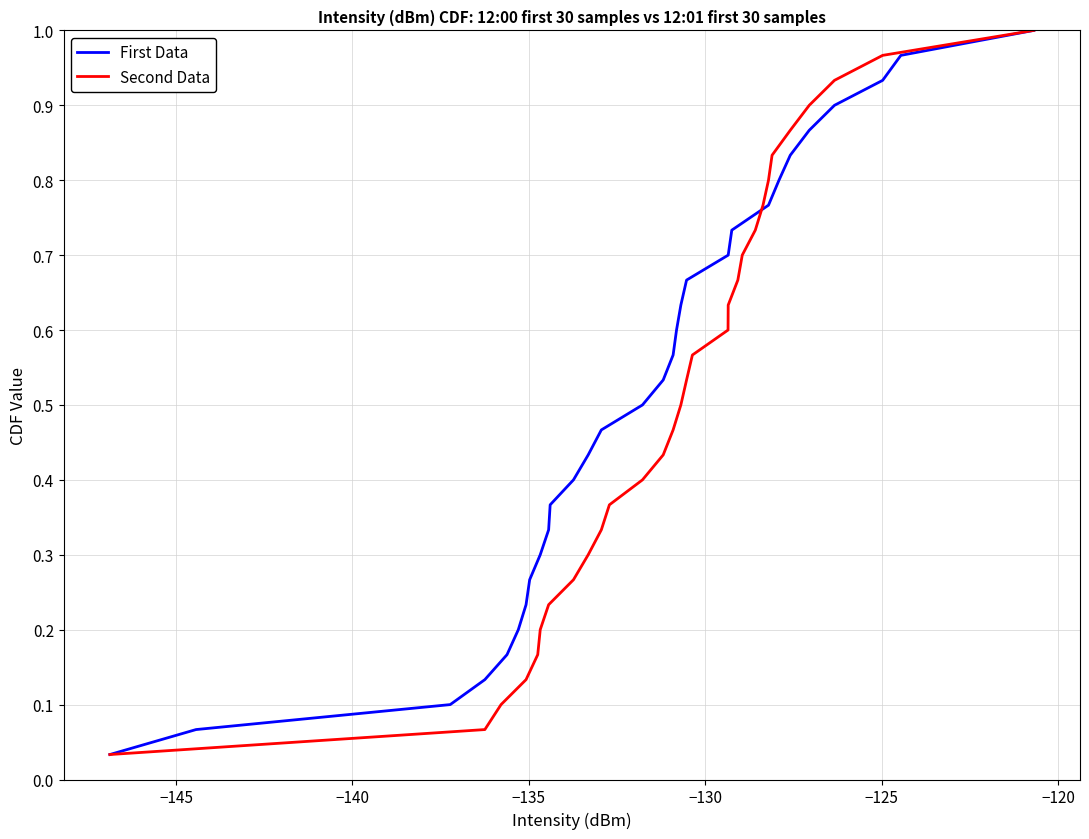

True or false: Second Data has a value of 0.2 at 9.

False